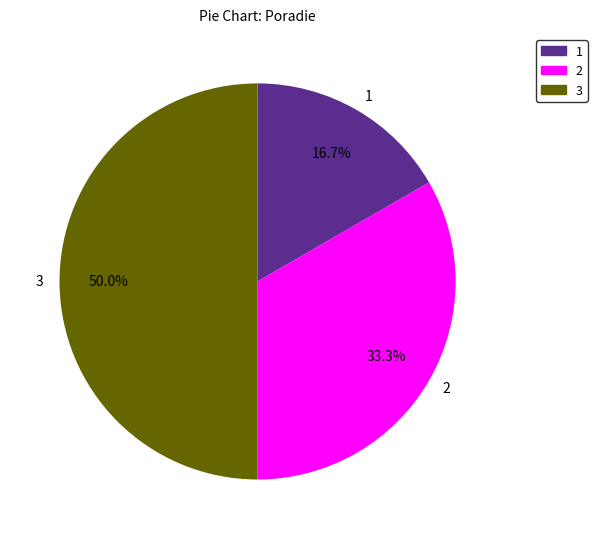

What is the largest slice in the pie chart?

3